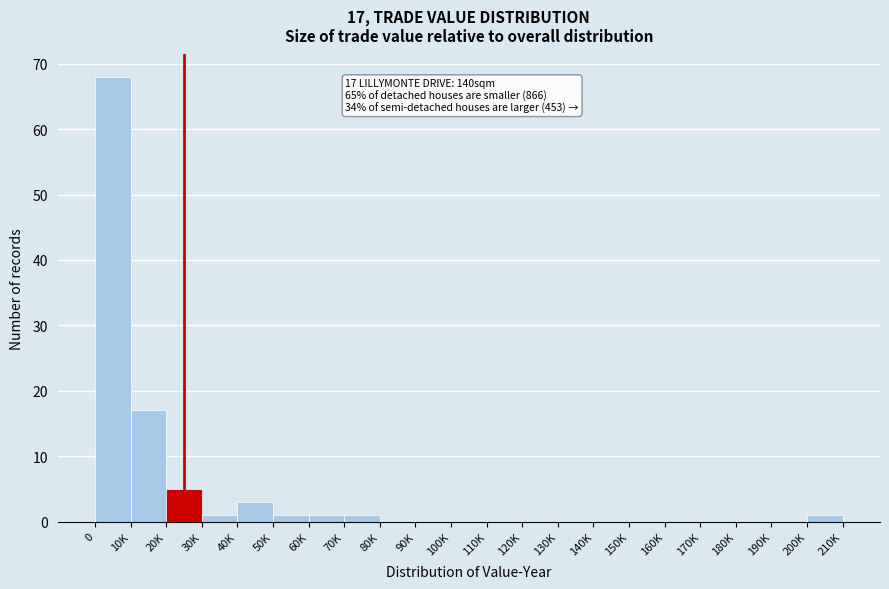

Reading left to right, extract all data points from this chart.

0=68	10K=17	20K=5	30K=1	40K=3	50K=1	60K=1	70K=1	80K=0	90K=0	100K=0	110K=0	120K=0	130K=0	140K=0	150K=0	160K=0	170K=0	180K=0	190K=0	200K=1